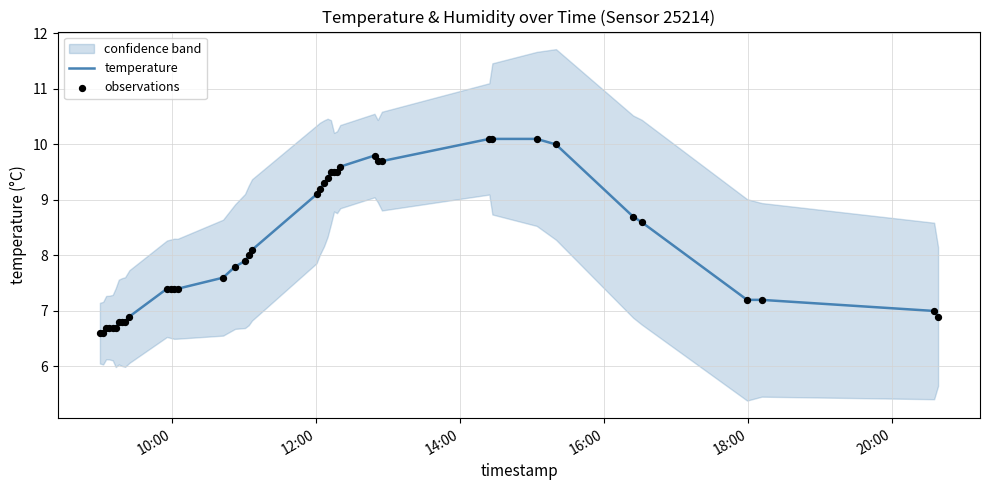

What is the minimum value for temperature?

6.6